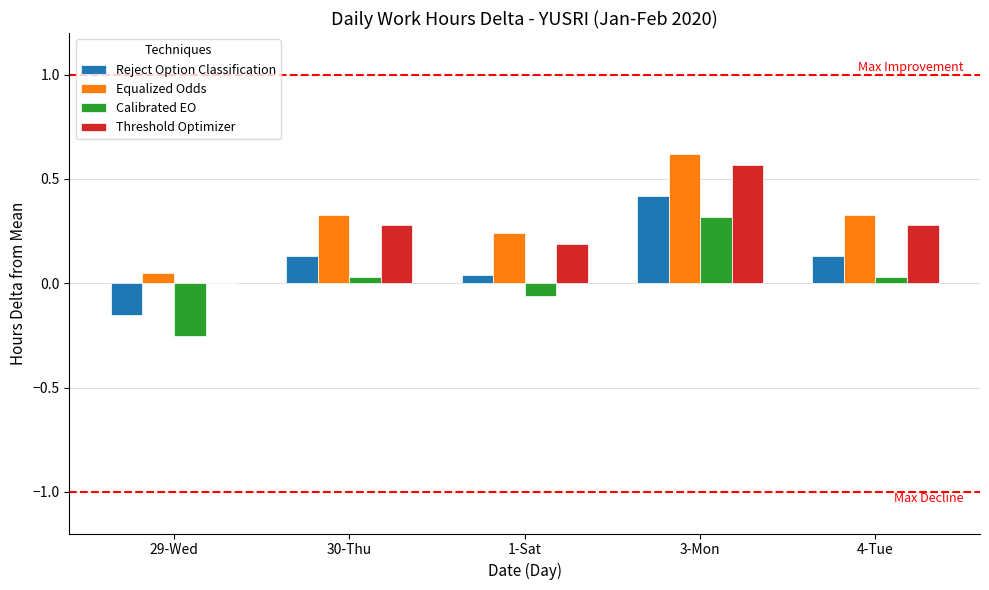

At which category is the sum across all series the highest?

3-Mon